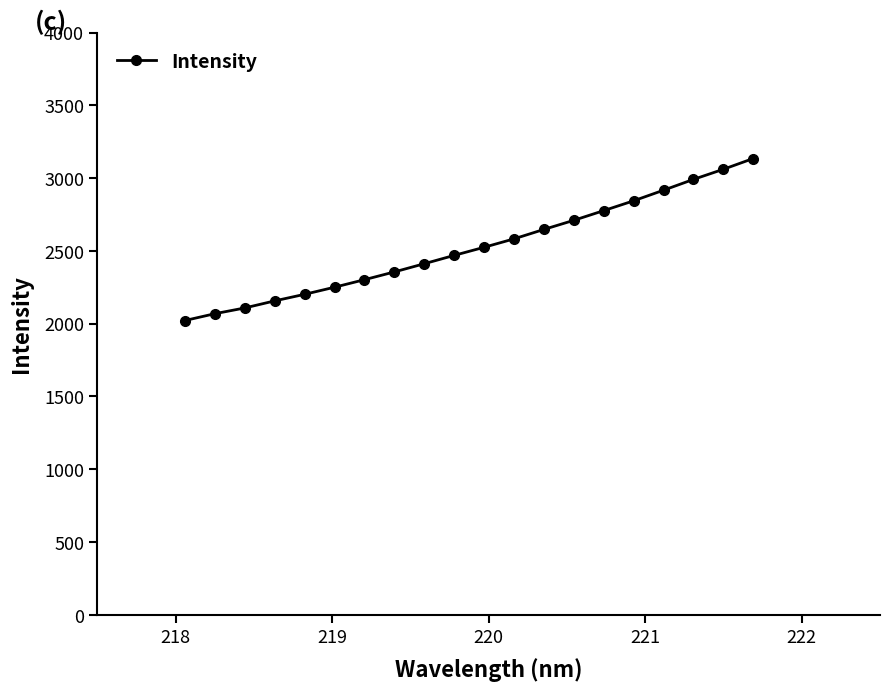

What is the average value?

2526.9